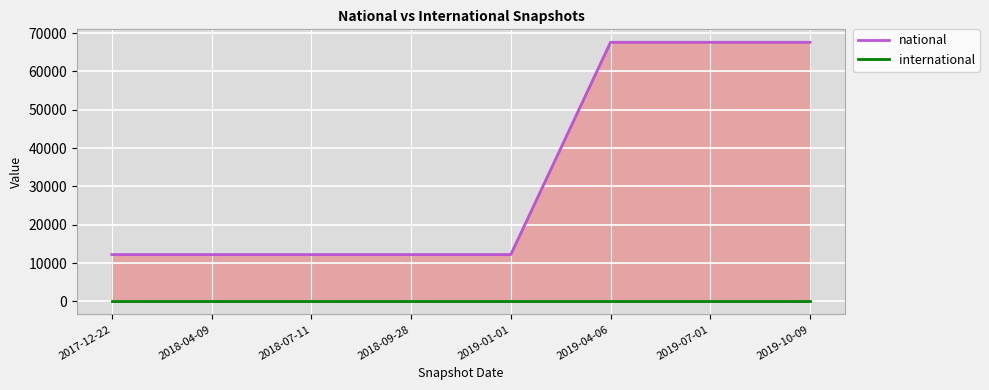

Reading right to left, extract all data points from this chart.

national: 67579	67579	67579	12230	12230	12230	12230	12230
international: 0	0	0	0	0	0	0	0